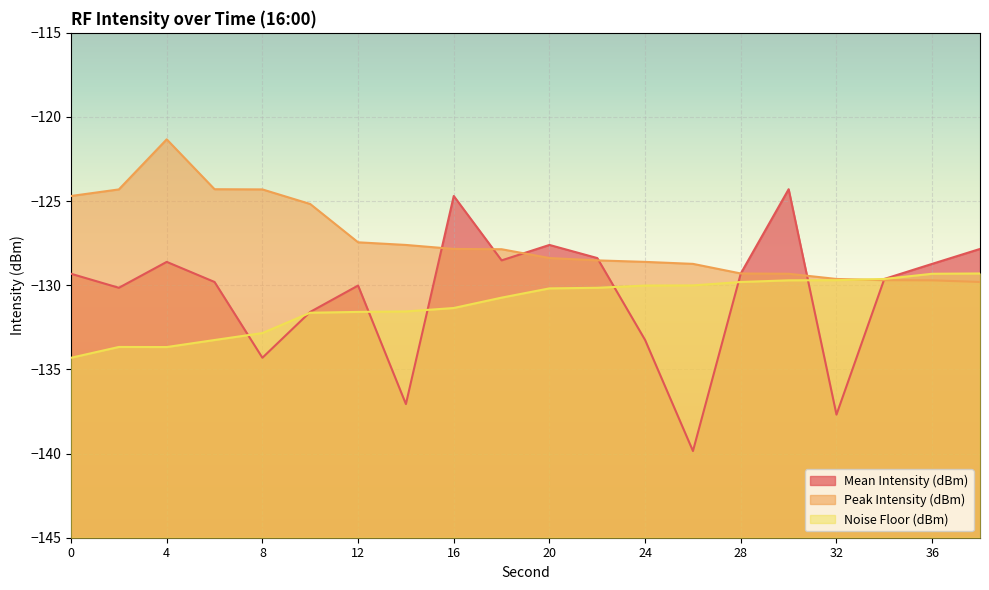

What is the average value of the Noise Floor (dBm) series?

-131.1